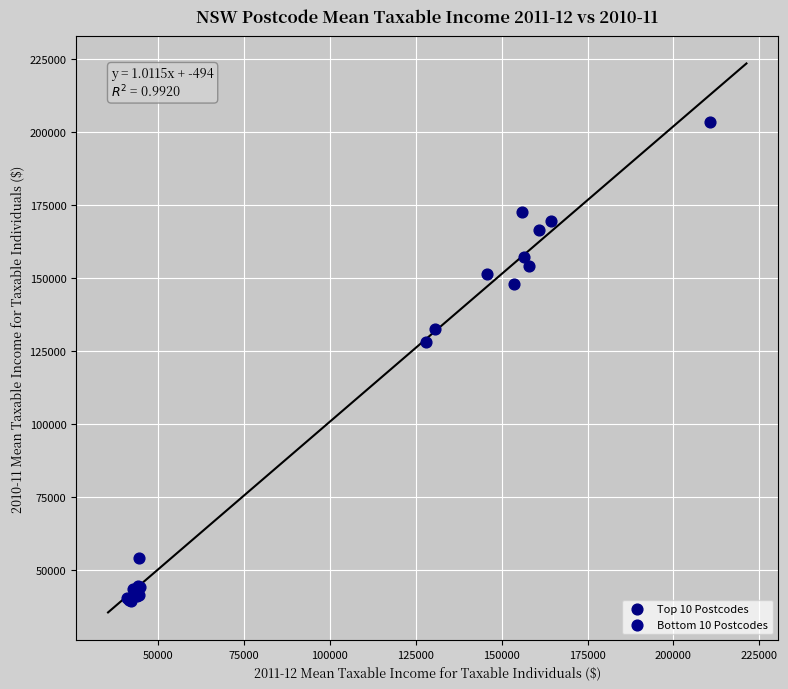

What are all the series names shown in the legend?

Top 10 Postcodes, Bottom 10 Postcodes